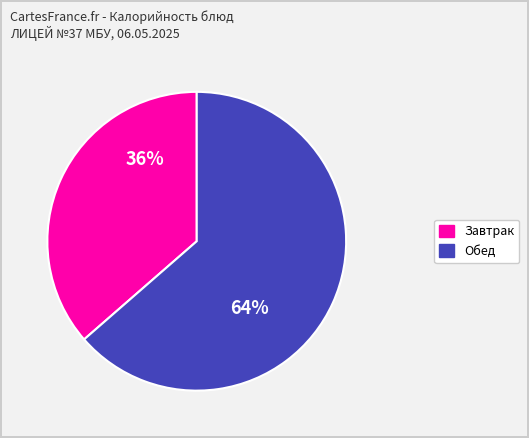

Is there a majority slice in this chart?

Yes